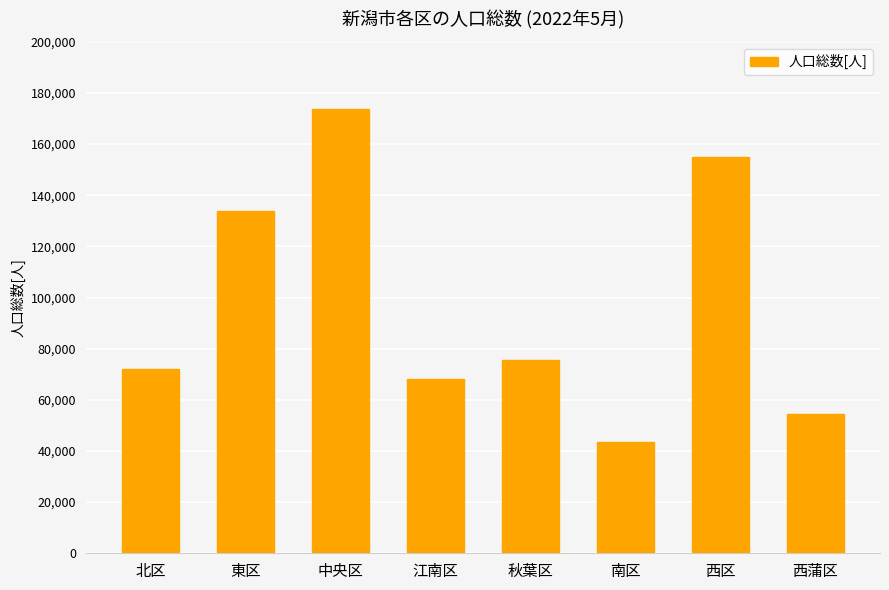

Rank the categories by value from lowest to highest.

南区, 西蒲区, 江南区, 北区, 秋葉区, 東区, 西区, 中央区